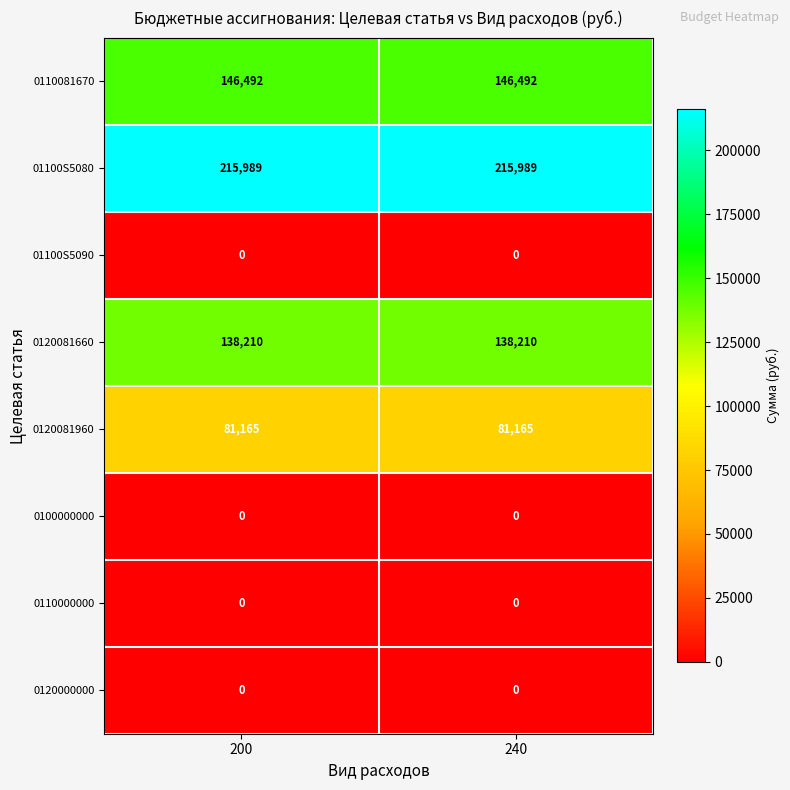

True or false: 0110000000 has a value of 0 at 200.

True